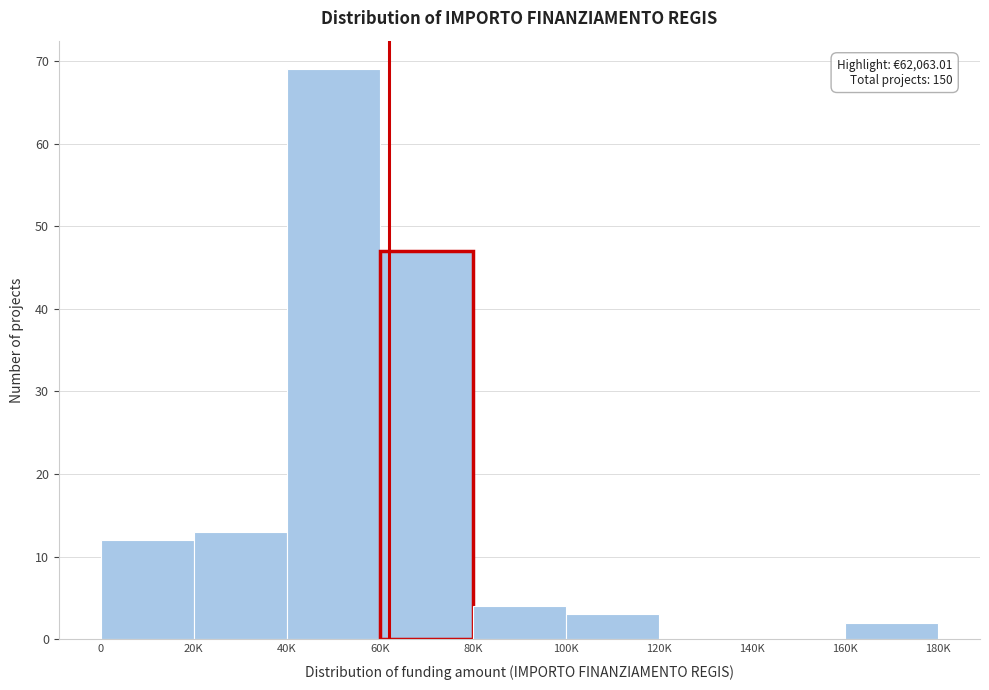

Reading left to right, extract all data points from this chart.

0=12	20K=13	40K=69	60K=47	80K=4	100K=3	120K=0	140K=0	160K=2